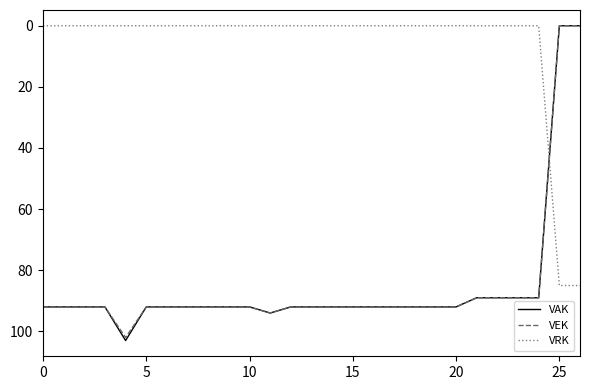

What is the maximum value for VEK?

102